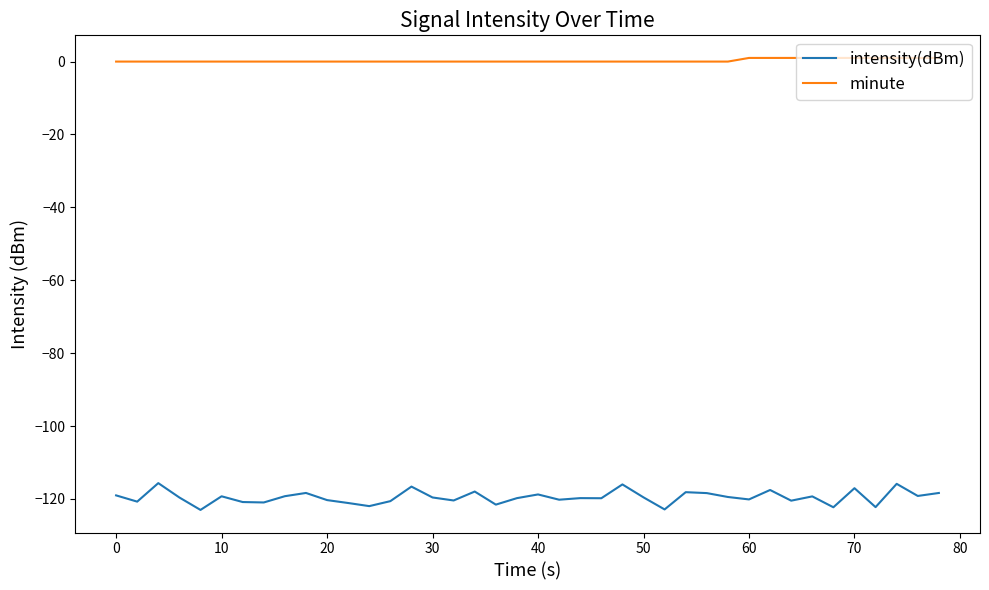

Which series has the largest total across all categories?

minute